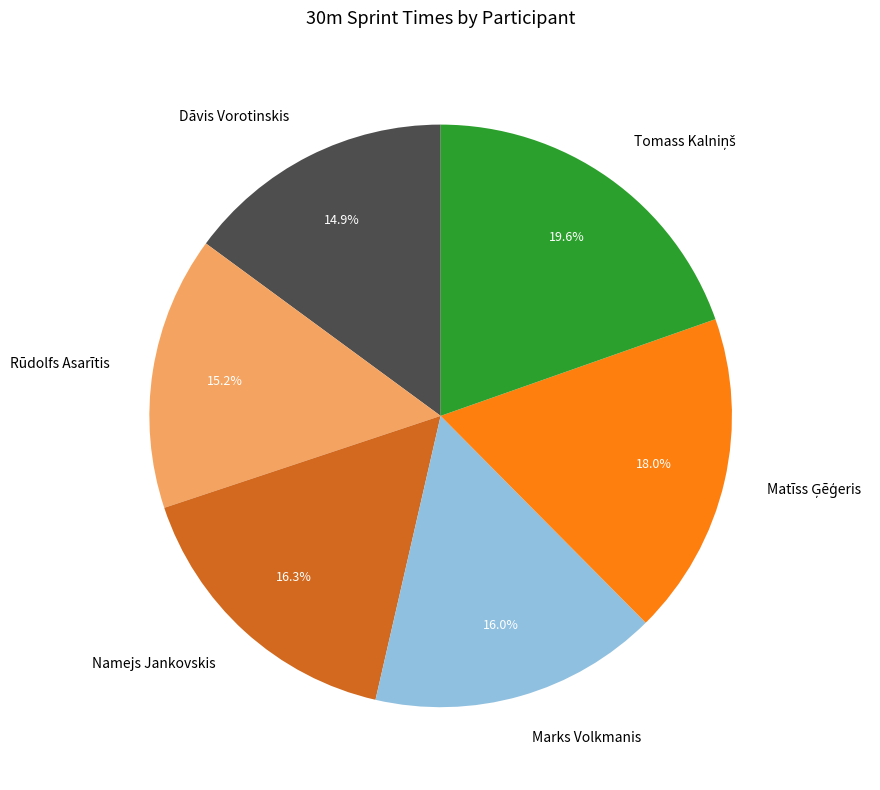

To the nearest percent, what is the difference between the largest and smallest slice percentages?

5%